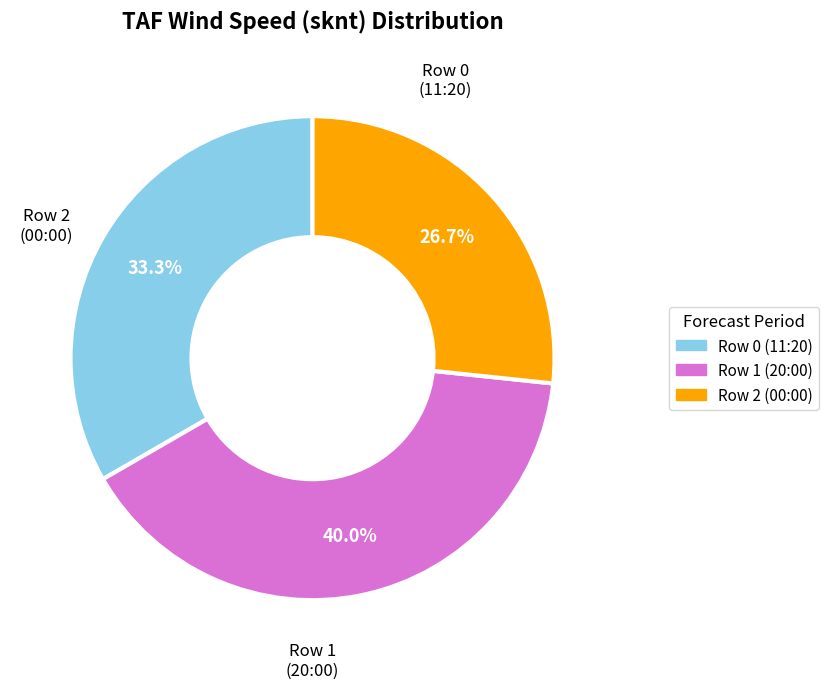

Which slice is the largest?

Row 1 (20:00)